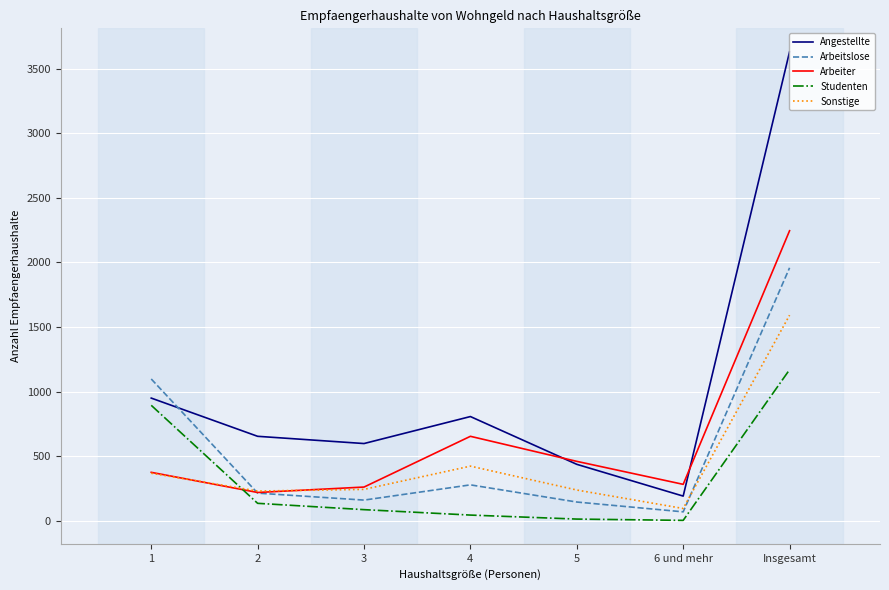

Is the value of Arbeiter at Insgesamt greater than the value of Sonstige at 4?

Yes